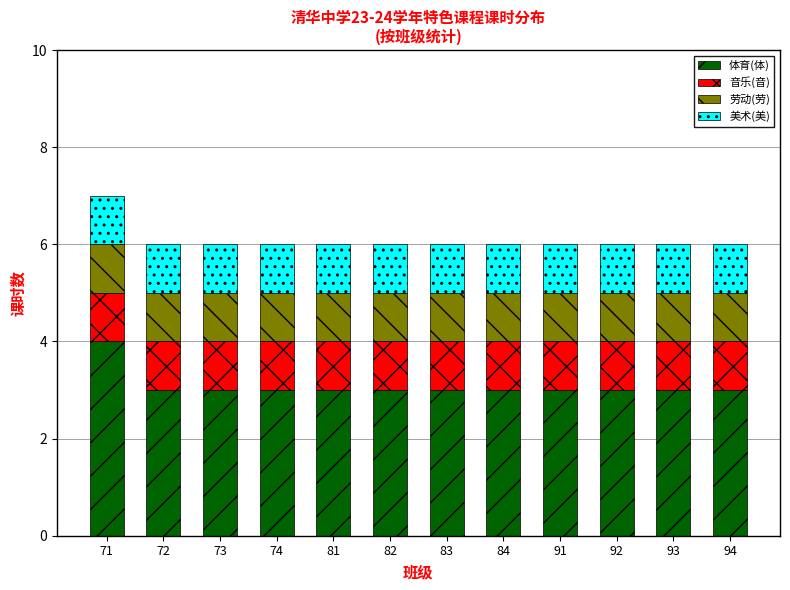

Which category has the highest value in the 体育(体) series?

71